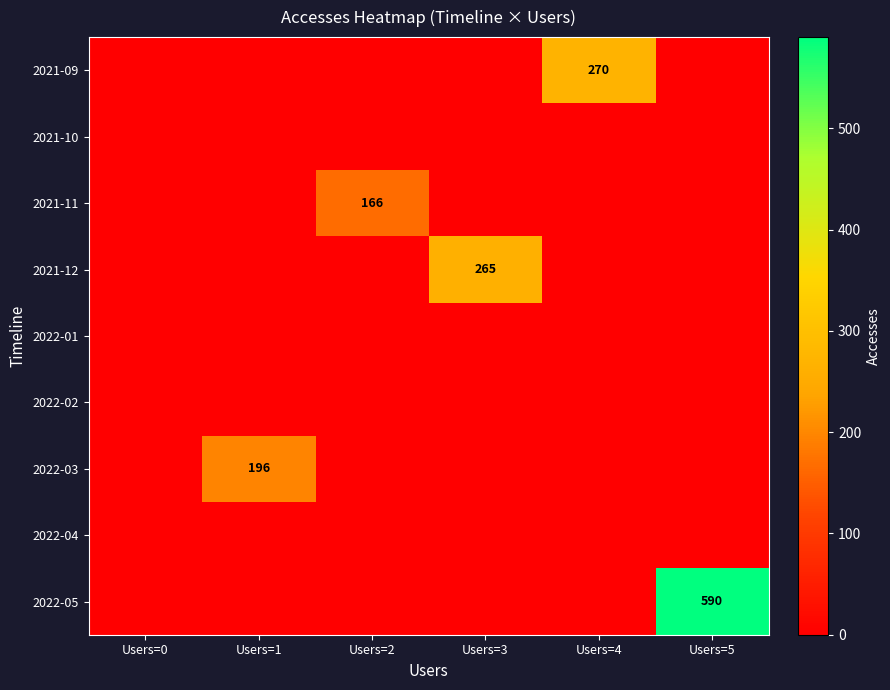

Between Users=1 and Users=5, which series saw the biggest shift?

2022-05